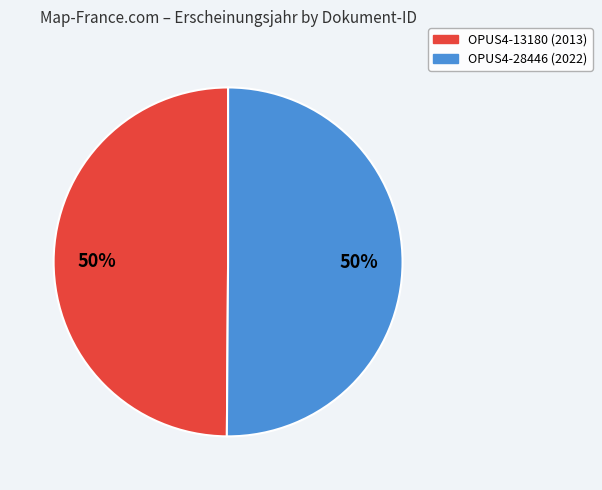

To the nearest percent, what percentage of the pie is OPUS4-13180?

50%